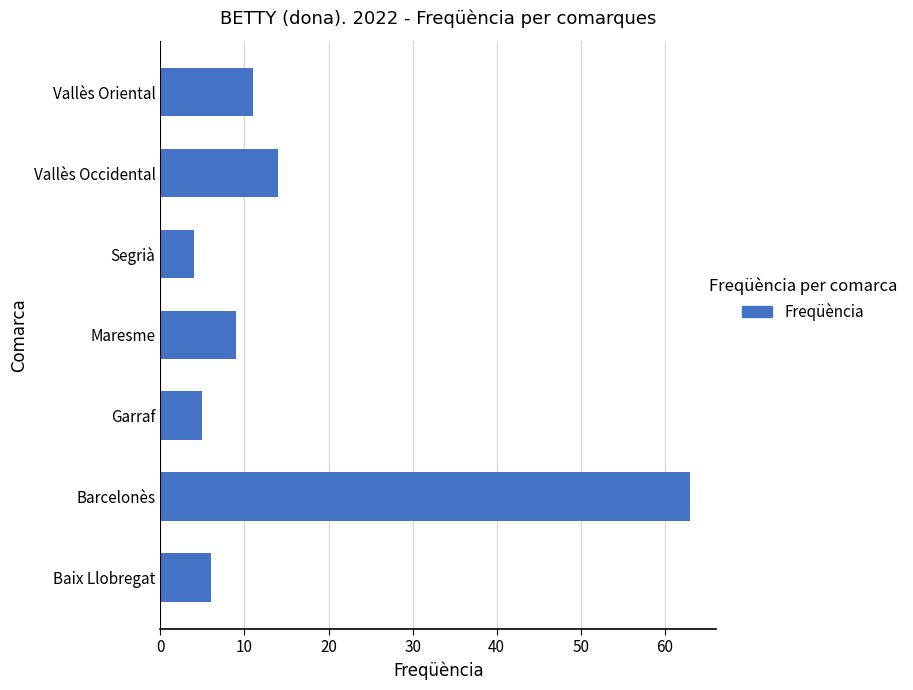

What is the average value?

16